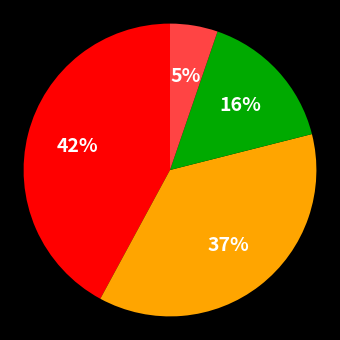

To the nearest percent, what is the difference between the largest and smallest slice percentages?

37%